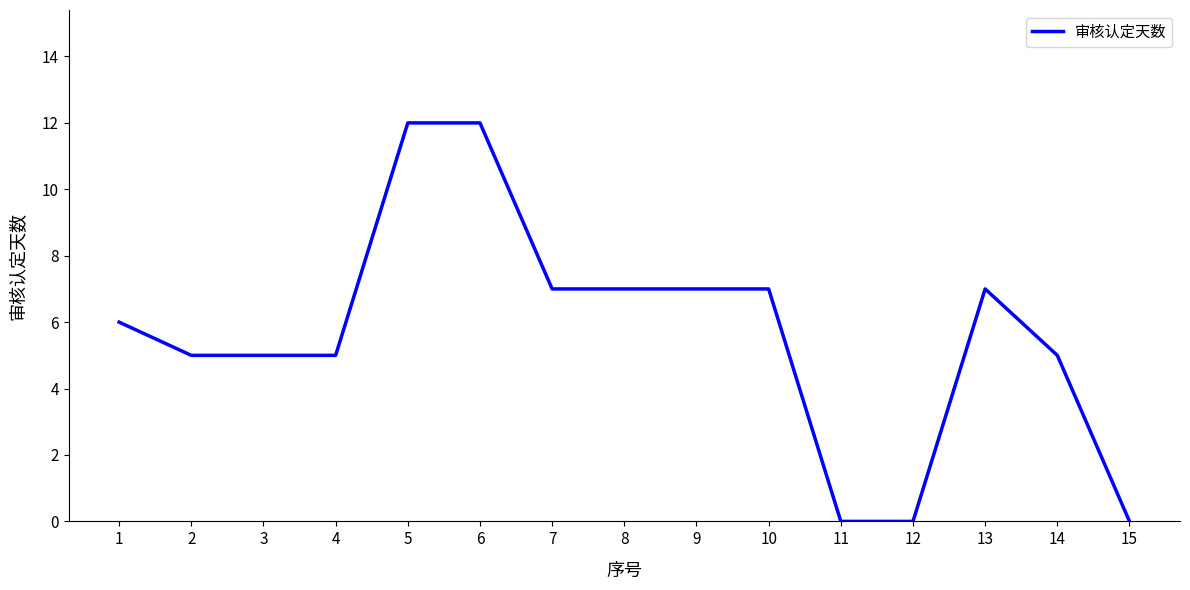

What is the maximum value shown in the chart?

12